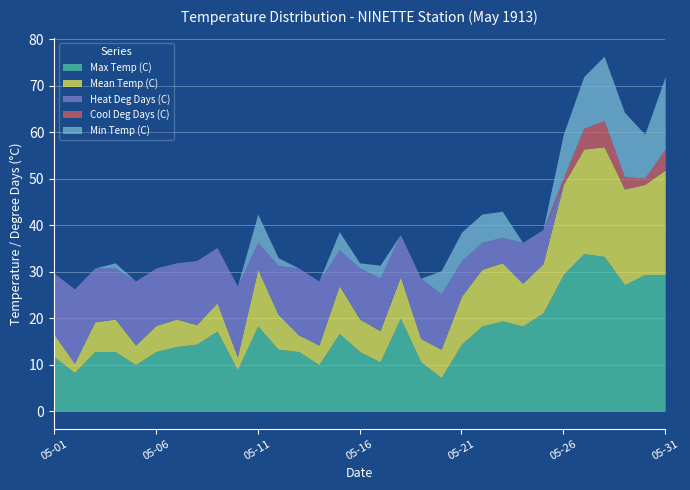

Is it true that Heat Deg Days (C) equals 9.1 at 05-18?

True